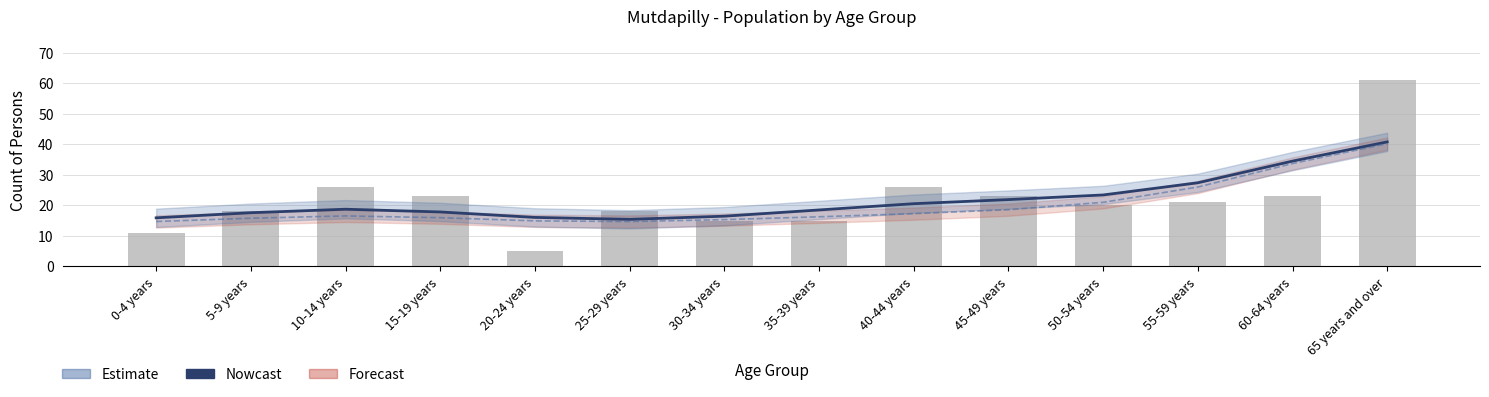

What is the label of the 12th bar from the right?

10-14 years